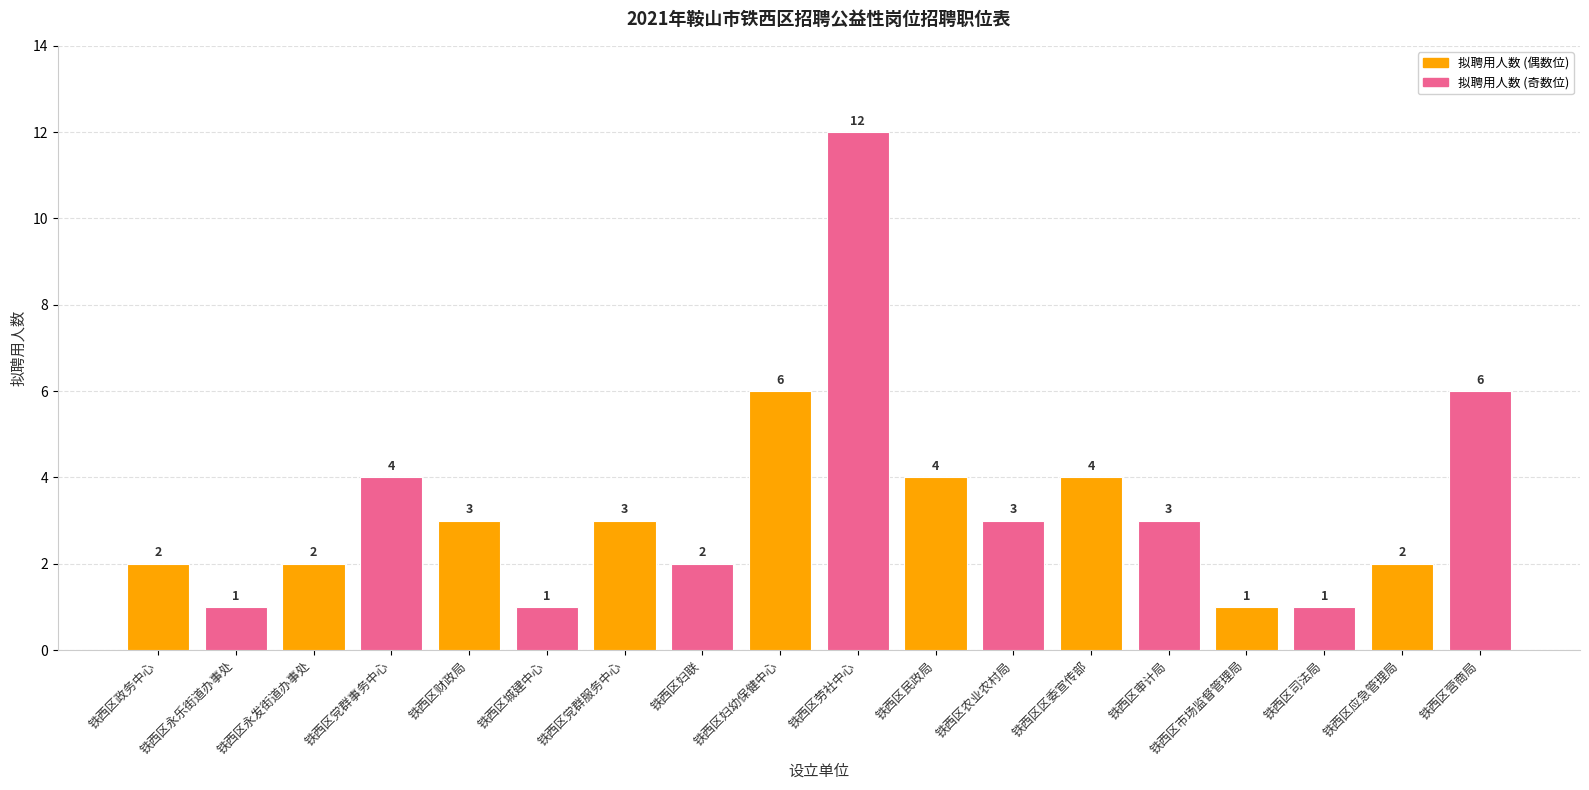

True or false: the data shows 1 at 铁西区永乐街道办事处.

True